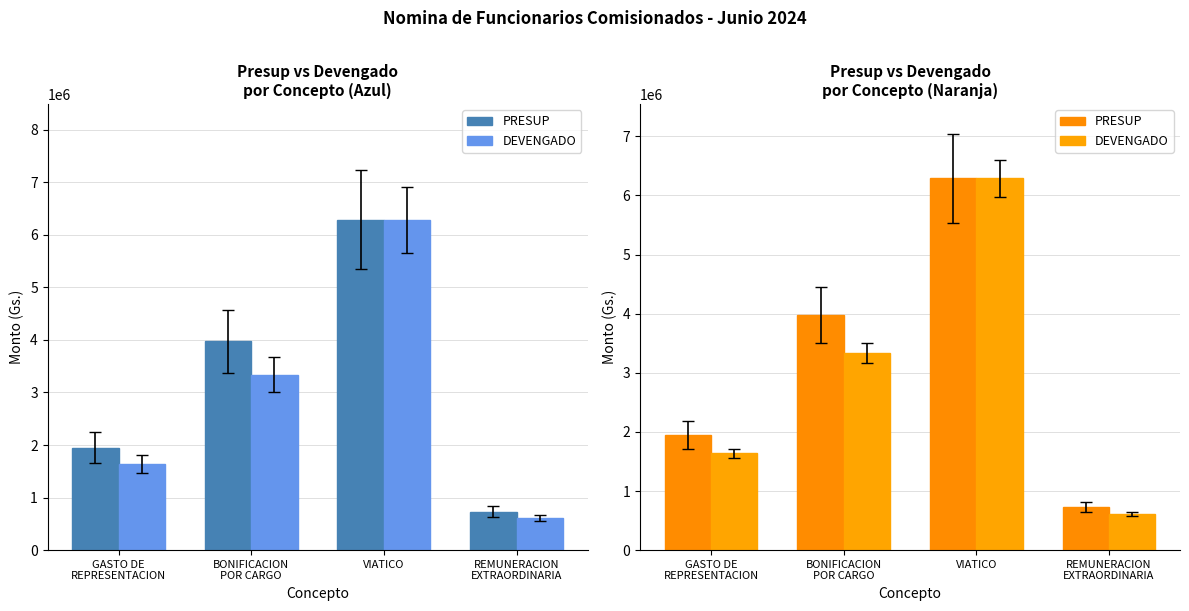

What is the label of the 2nd bar from the right?

VIATICO